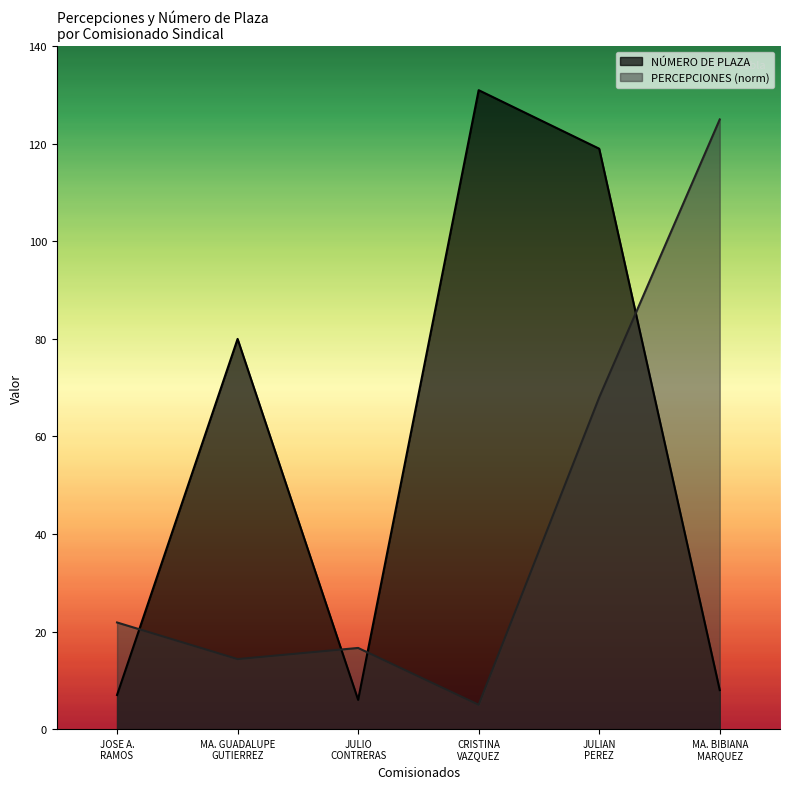

How many intersections are there between PERCEPCIONES and NÚMERO DE PLAZA?

4